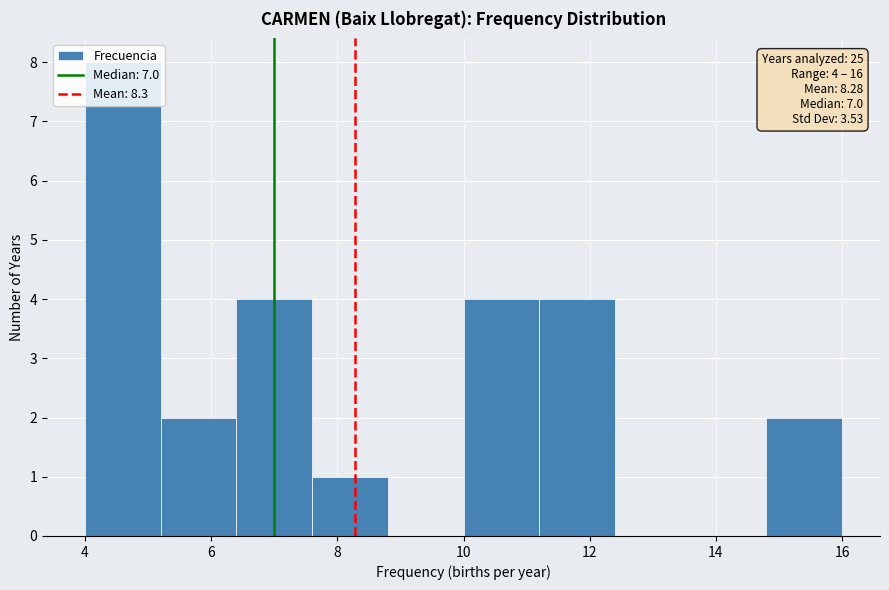

Which range on the x-axis has the tallest bar?

4.0 to 5.2